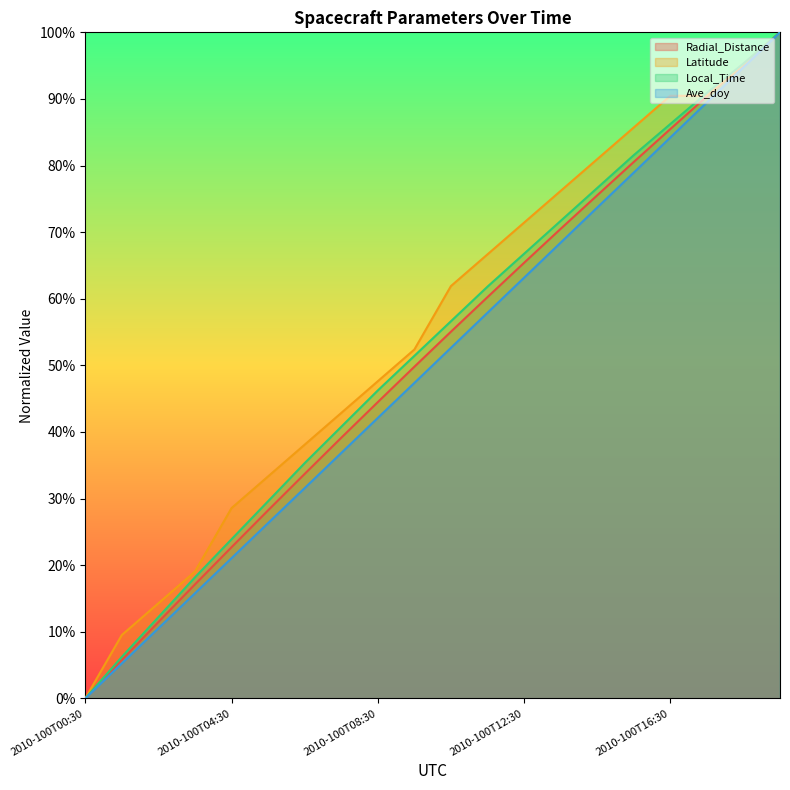

How many values in Radial_Distance are above zero?

19